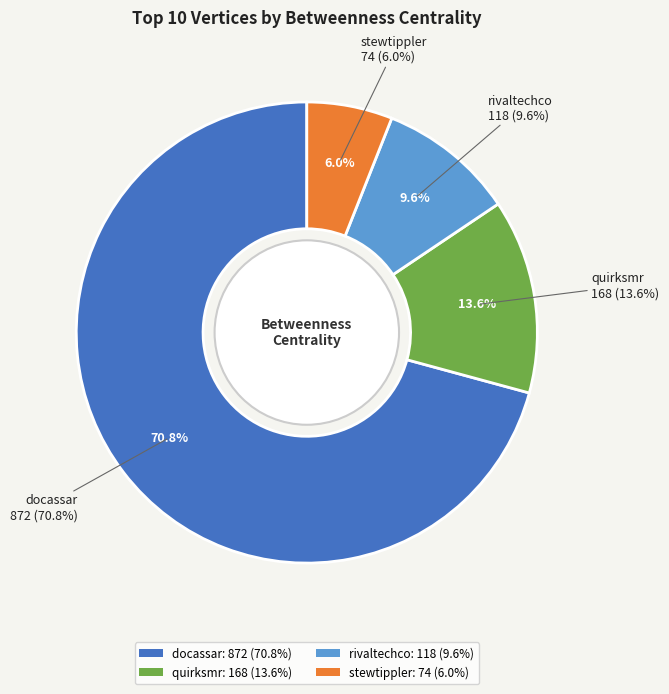

Which category accounts for the majority?

docassar